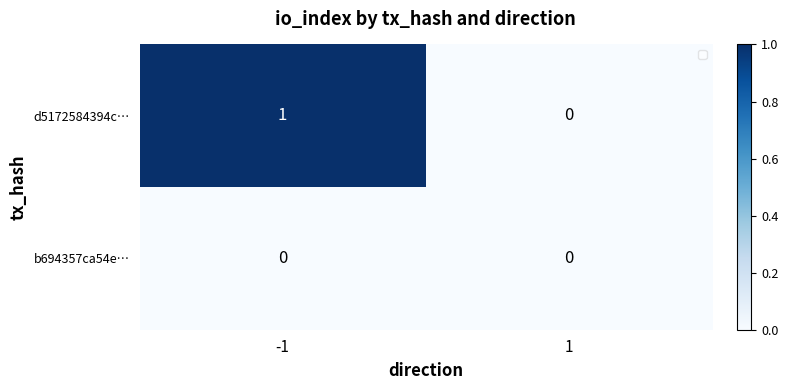

Is it true that d5172584394c… equals 0 at 1?

True